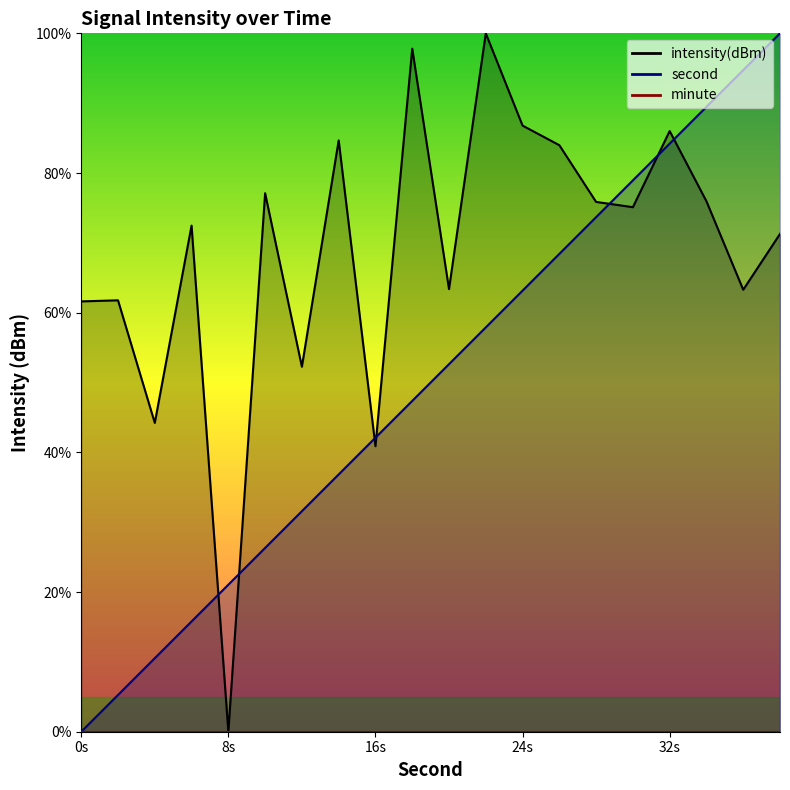

At which label is second closest to 50?

20